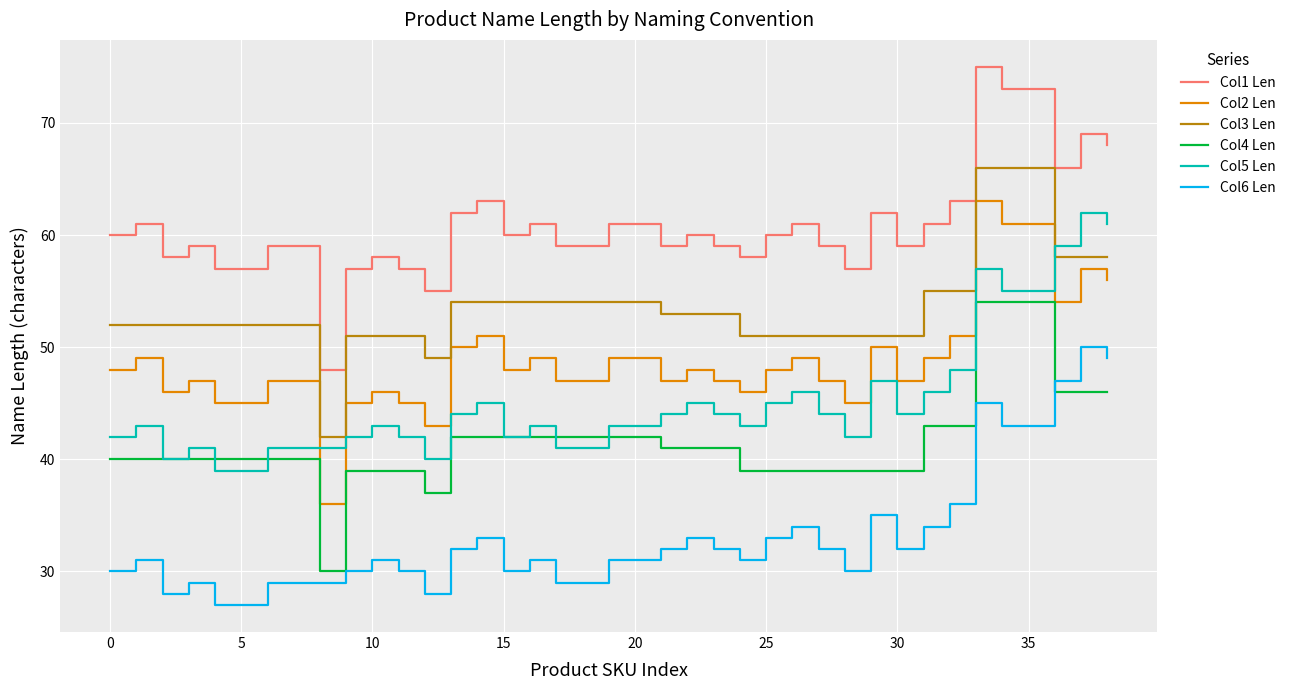

What is the maximum value for Col1 Len?

75